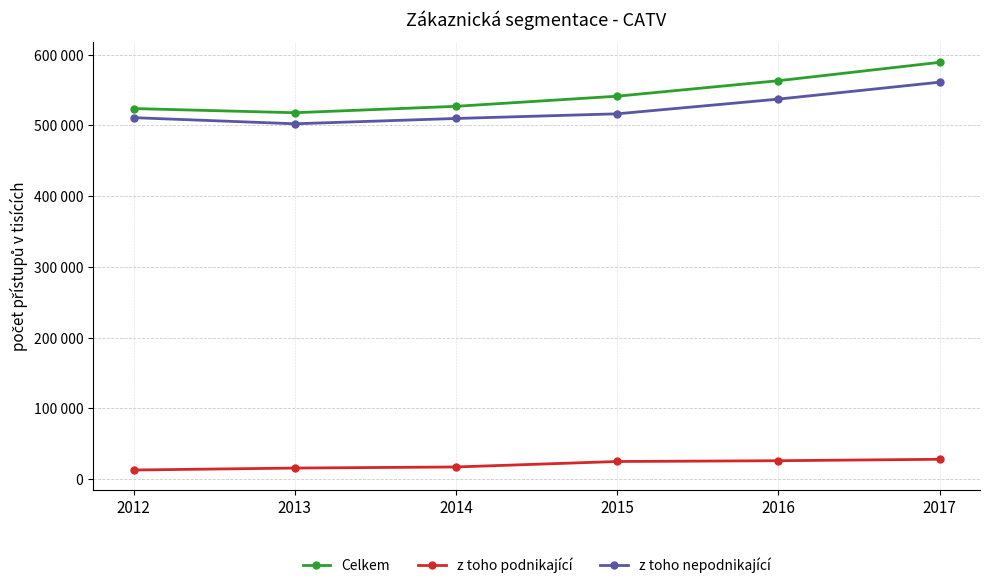

True or false: z toho nepodnikající and z toho podnikající intersect in this chart.

False